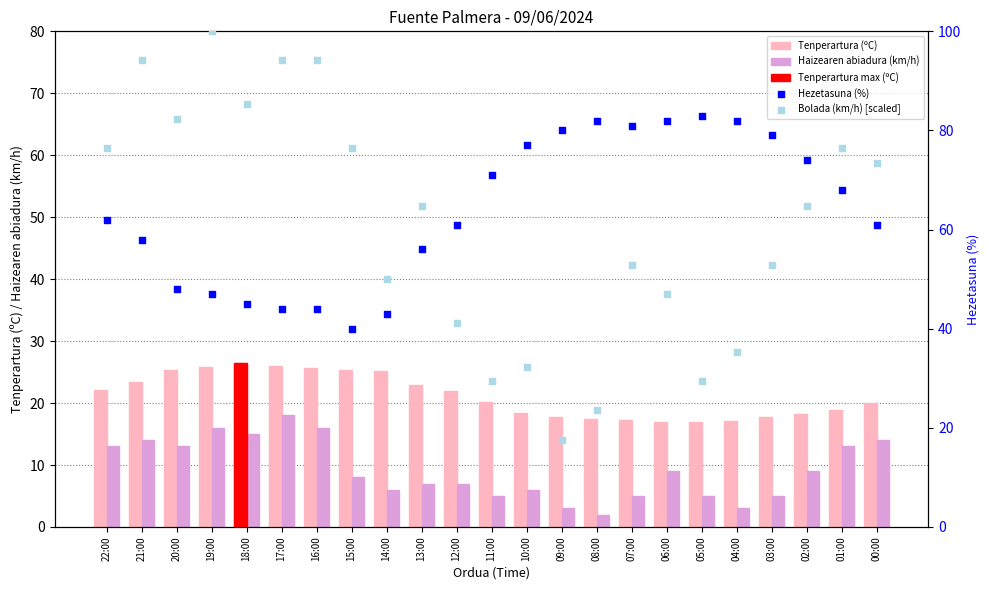

Which series reaches the minimum Y coordinate?

Haizearen abiadura (km/h)